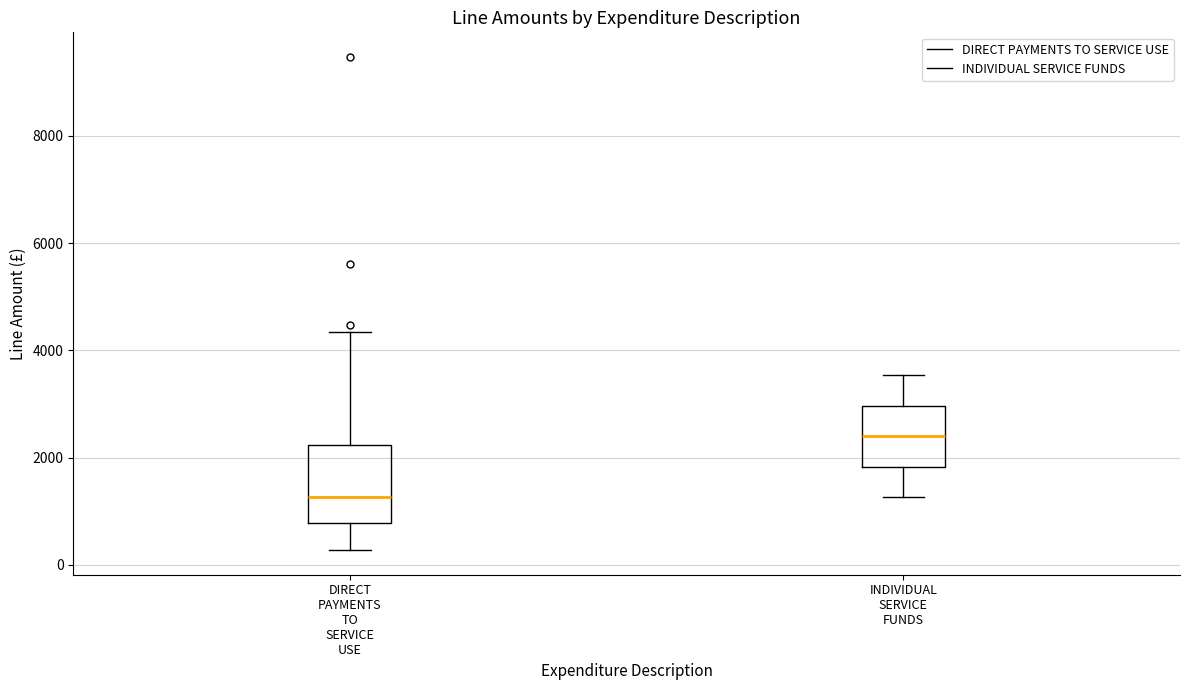

Which box's median line is the highest?

INDIVIDUAL SERVICE FUNDS